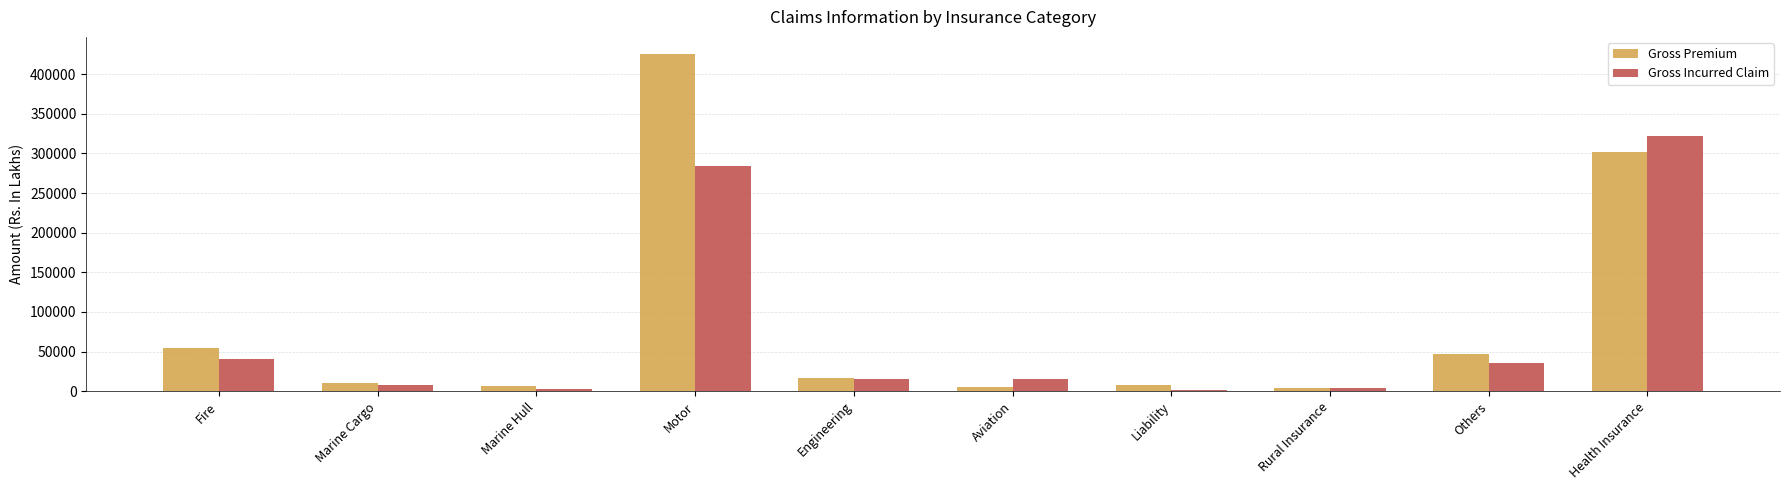

List the series in order of their peak value, lowest first.

Gross Incurred Claim, Gross Premium